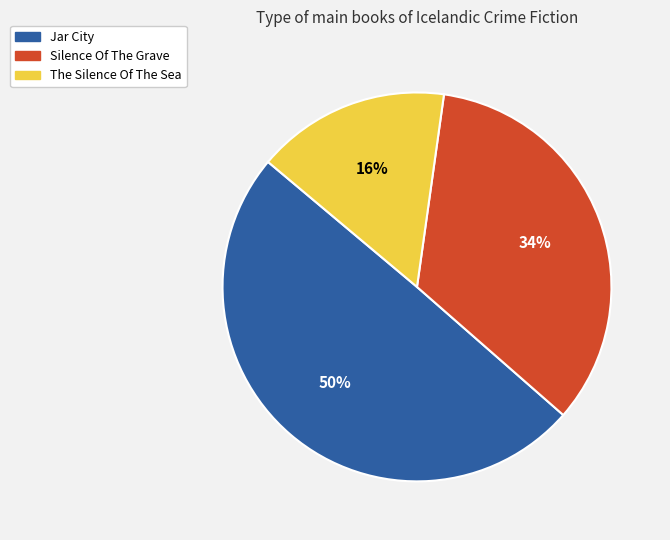

To the nearest percent, what is the difference between the The Silence Of The Sea and Silence Of The Grave slice percentages?

18%